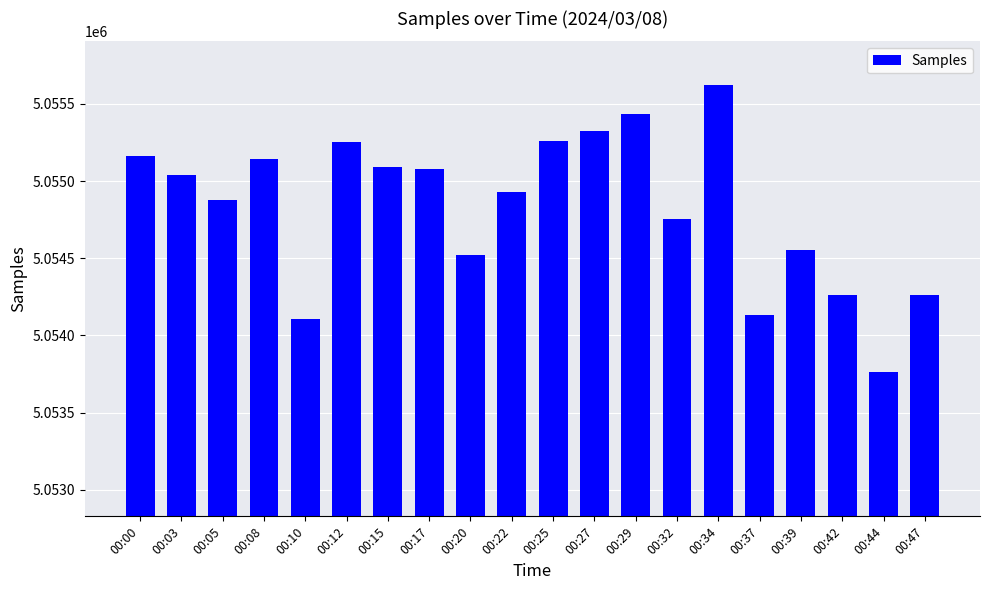

At which category does the chart reach its peak across all series?

00:34